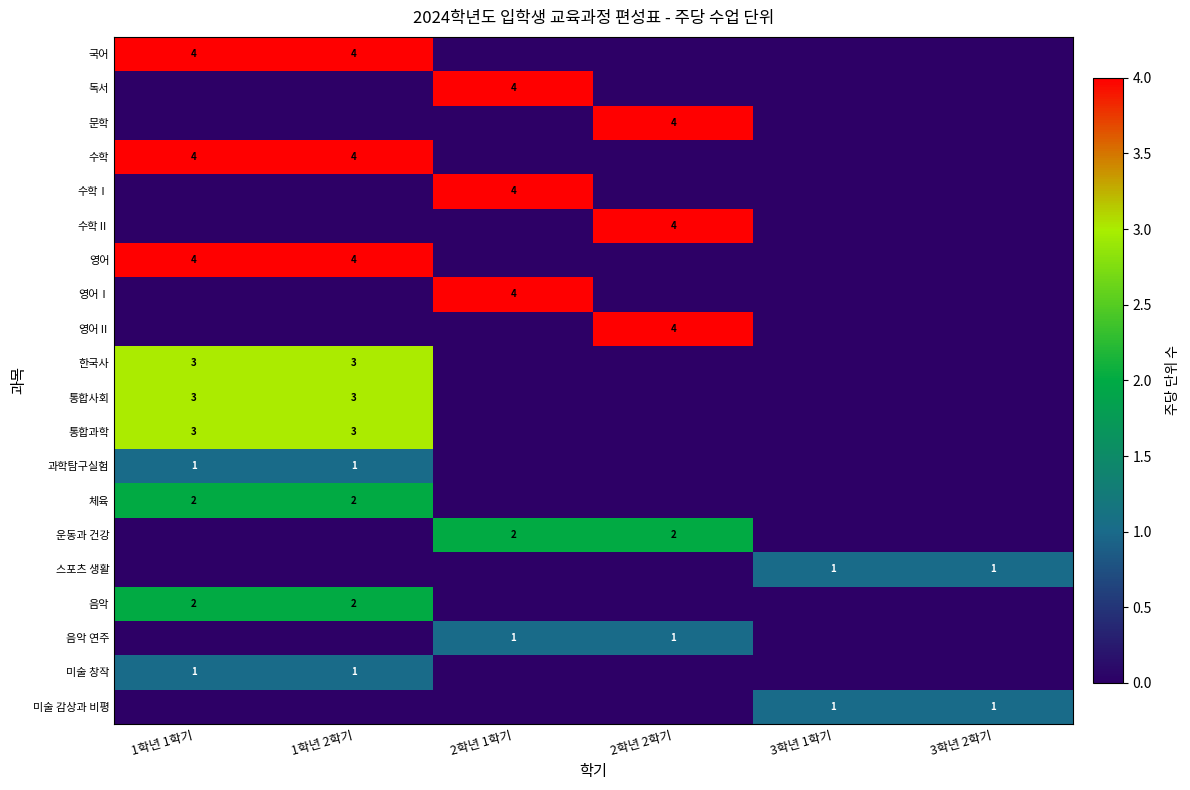

True or false: 통합과학 has a value of 4 at 1학년 1학기.

False